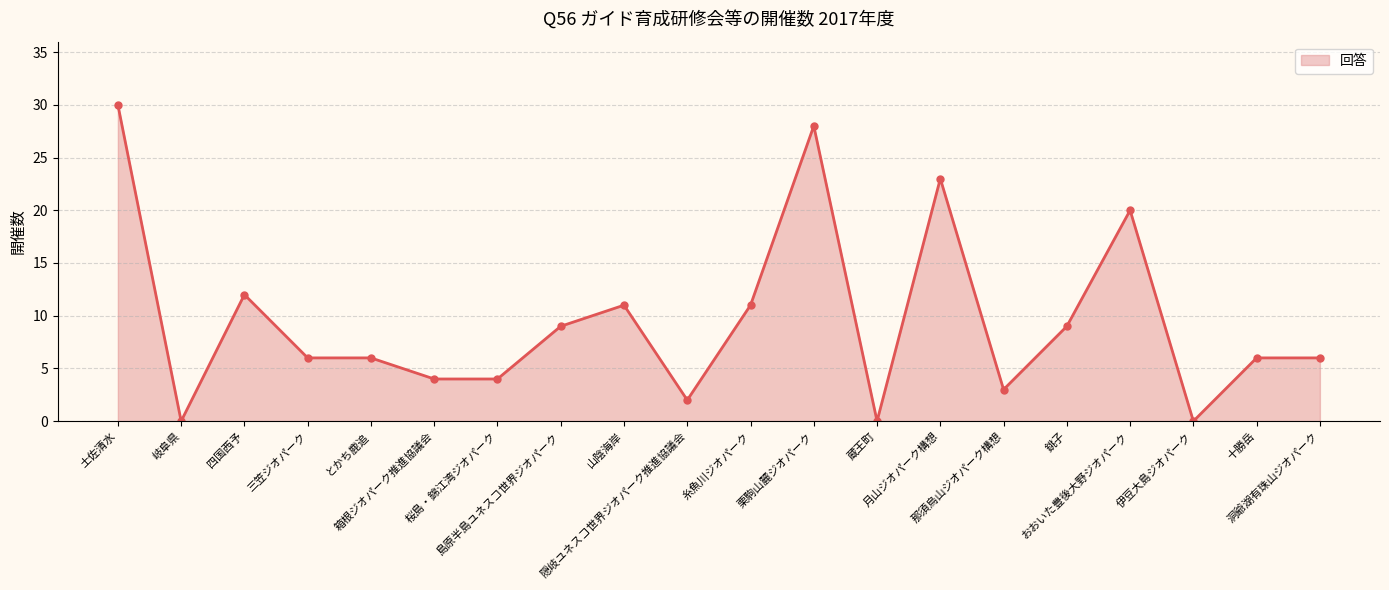

What is the difference between the second highest and minimum values?

28